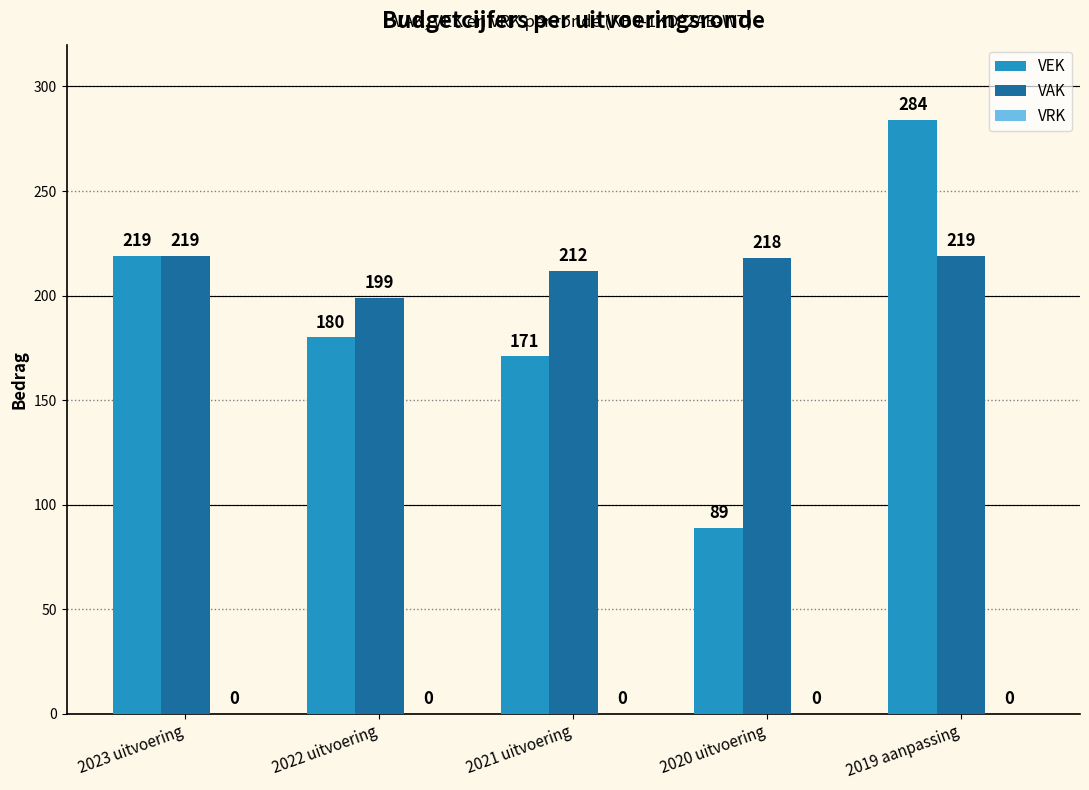

Which category has the highest value across all series?

2019 aanpassing